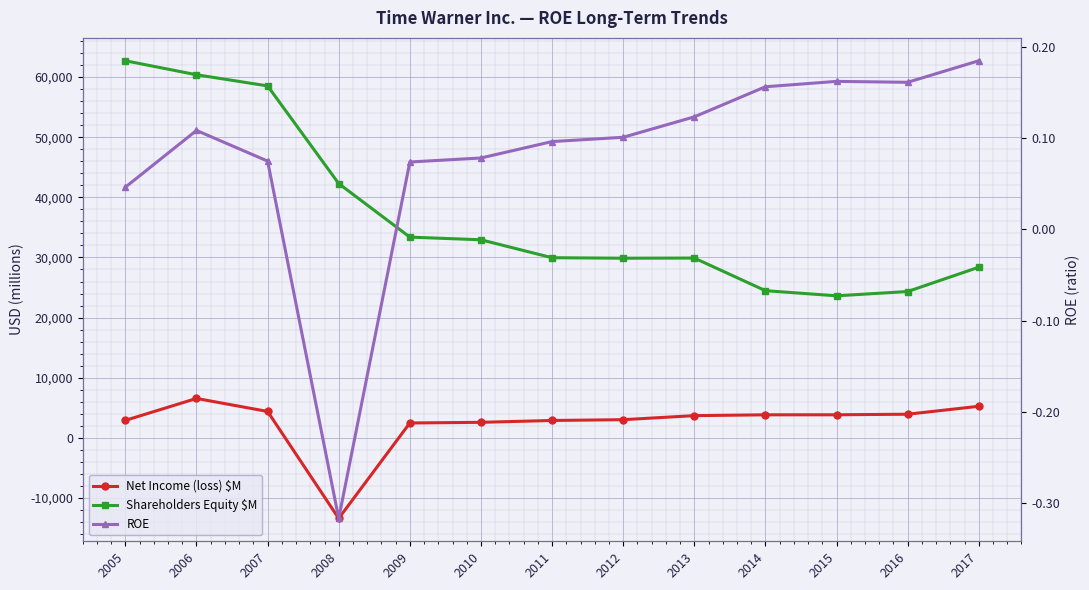

At which label is Net Income (loss) $M closest to -3425?

2009